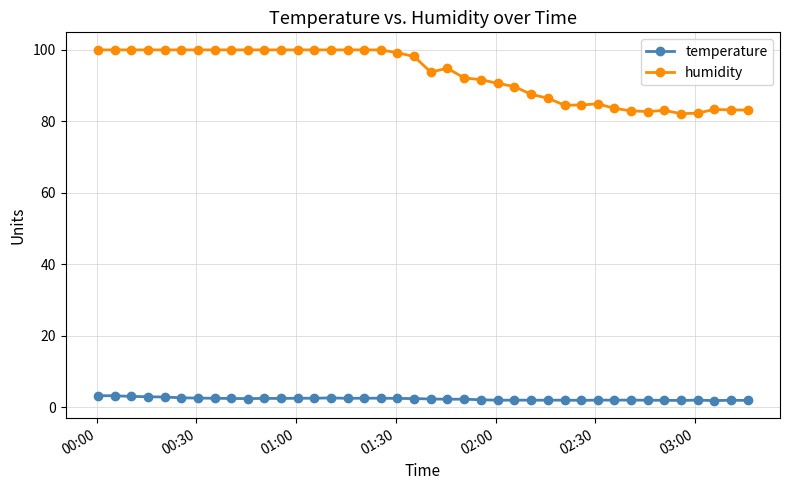

True or false: temperature has more than 2 points higher than both neighbors.

True